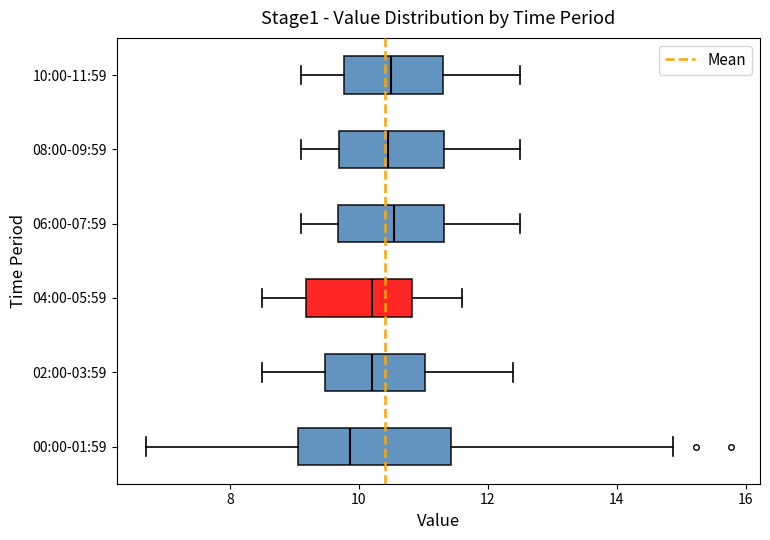

Reading bottom to top, read every box against the x-axis: the position of its median line, the range the box covers, and the ends of its whiskers. The values are not printed on the chart, so give them approximately, as read against the axis.

00:00-01:59: median 9.8, box 9.0 to 11.4, whiskers 6.8 to 14.8
02:00-03:59: median 10.2, box 9.4 to 11.0, whiskers 8.6 to 12.4
04:00-05:59: median 10.2, box 9.2 to 10.8, whiskers 8.6 to 11.6
06:00-07:59: median 10.6, box 9.6 to 11.4, whiskers 9.2 to 12.6
08:00-09:59: median 10.4, box 9.8 to 11.4, whiskers 9.2 to 12.6
10:00-11:59: median 10.6, box 9.8 to 11.4, whiskers 9.2 to 12.6